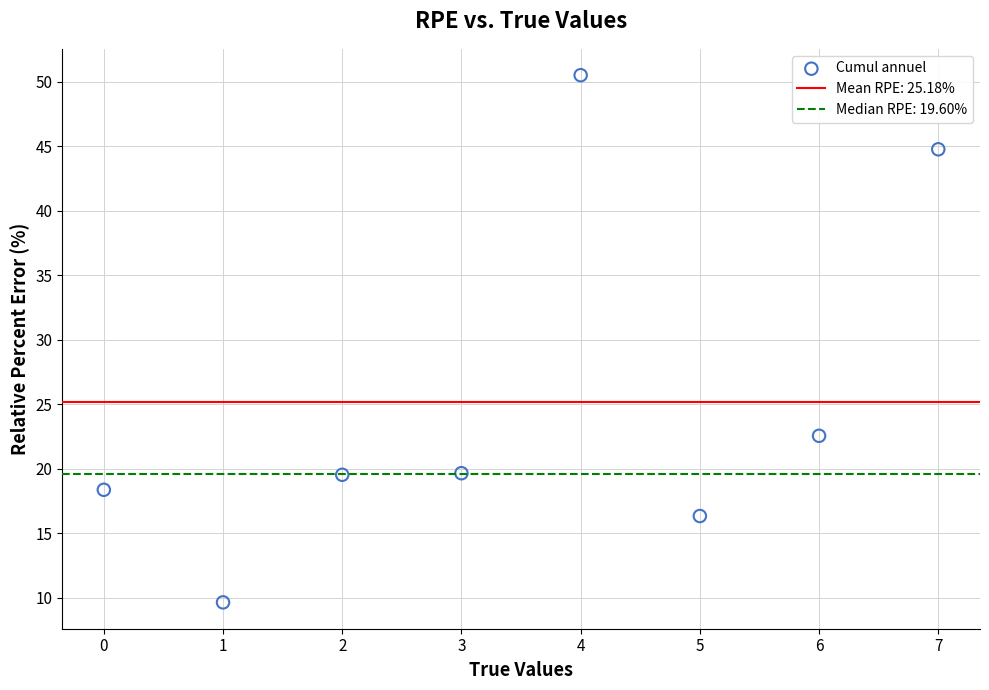

What is the average Y value?

25.2